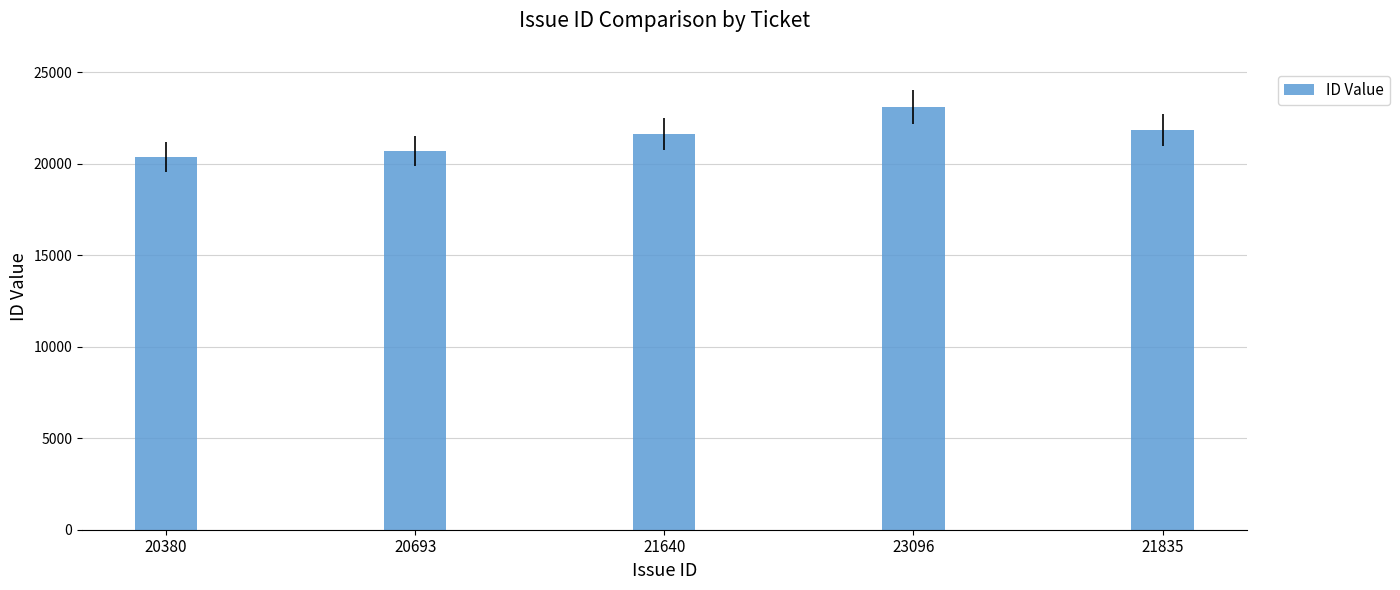

What position from the right is 20693?

4